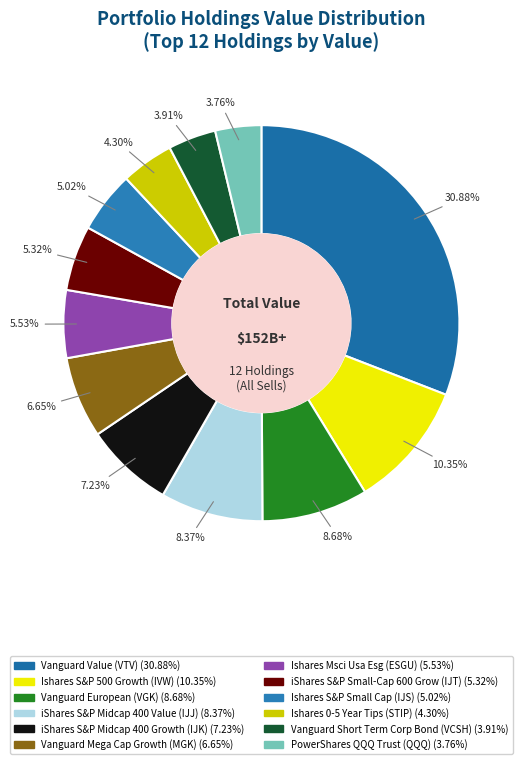

Is it true that iShares S&P Midcap 400 Value (IJJ) is 16% of the pie?

False